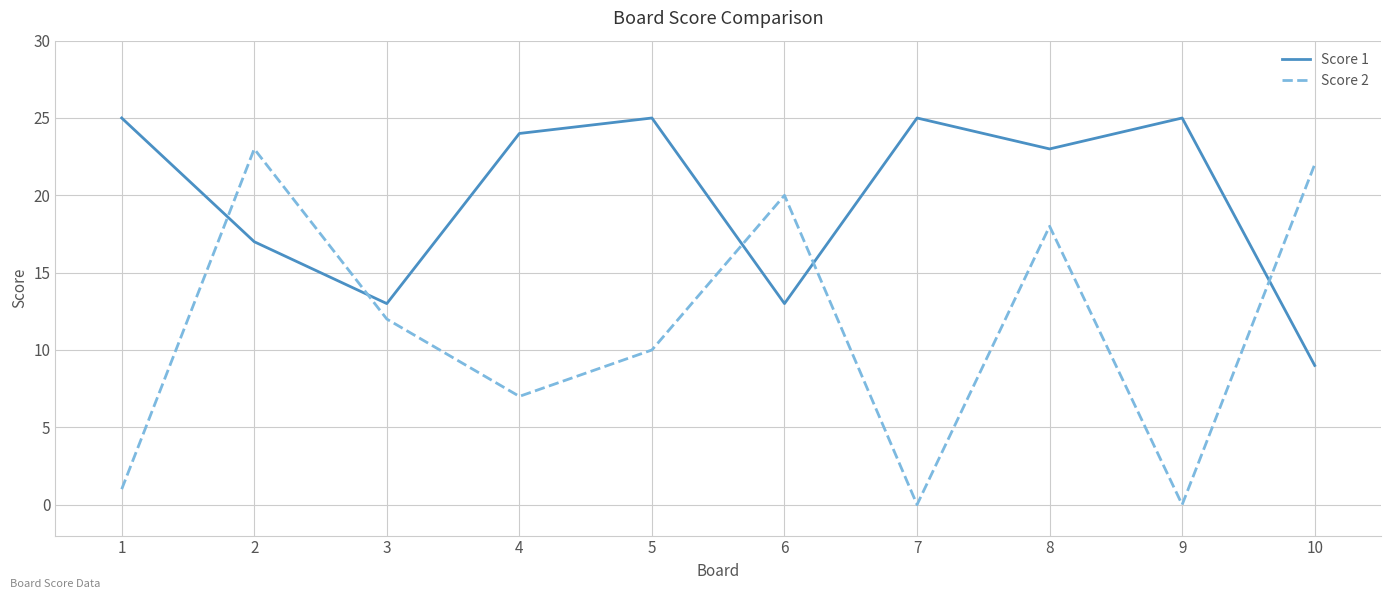

Is it true that Score 1 equals 12 at 1?

False